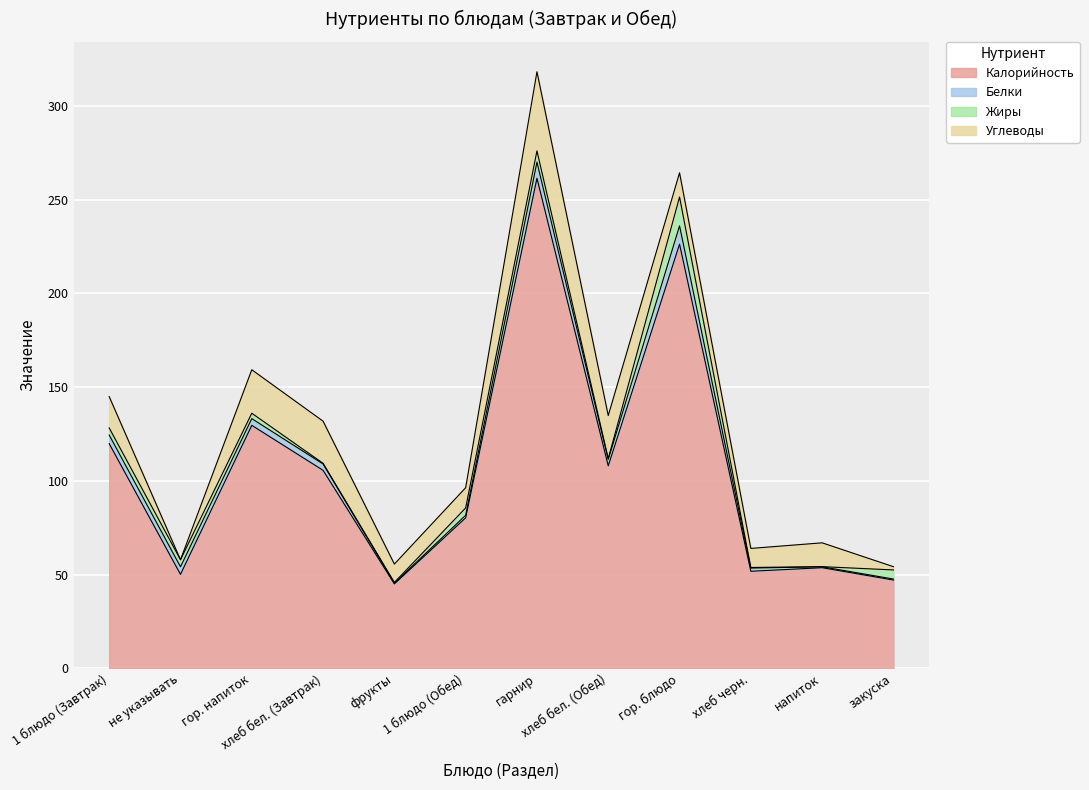

How many data points in Калорийность are above 105?

6